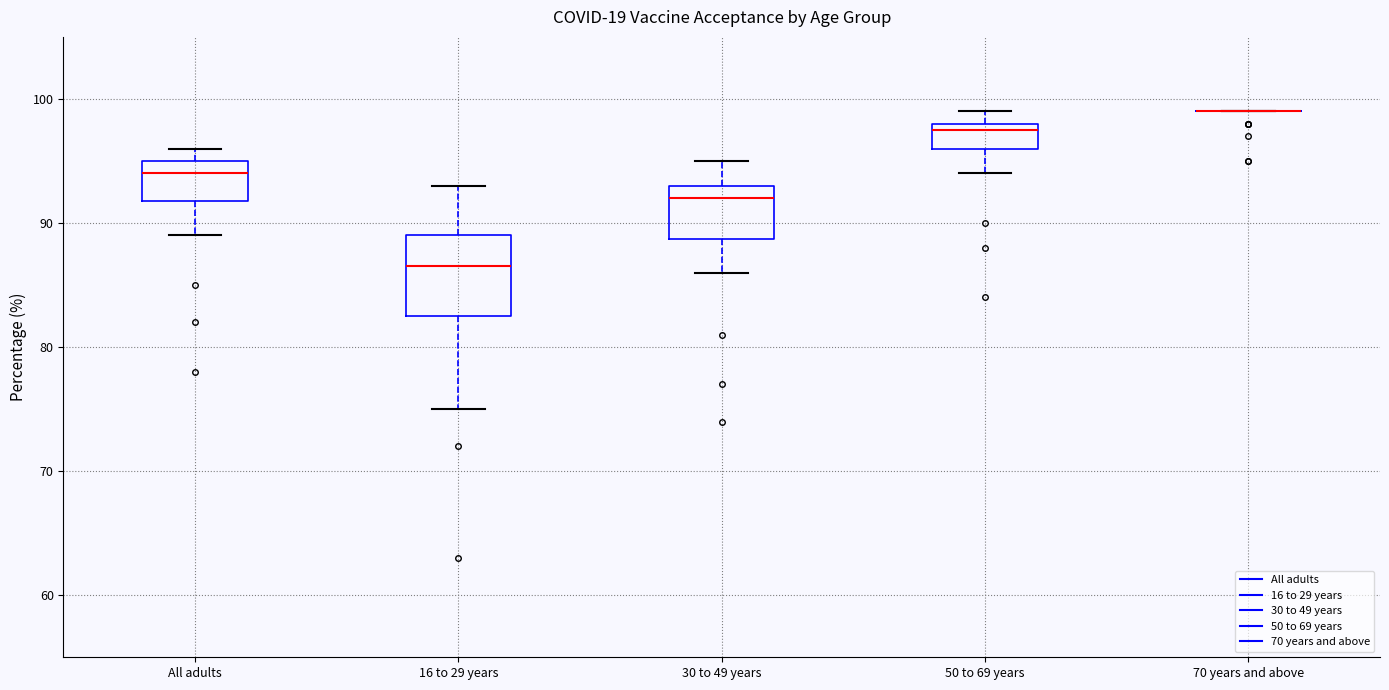

Reading left to right, read every box against the y-axis: the position of its median line, the range the box covers, and the ends of its whiskers. The values are not printed on the chart, so give them approximately, as read against the axis.

All adults: median 94, box 92 to 95, whiskers 89 to 96
16 to 29 years: median 87, box 83 to 89, whiskers 75 to 93
30 to 49 years: median 92, box 89 to 93, whiskers 86 to 95
50 to 69 years: median 98 (just below the box's upper edge), box 96 to 98, whiskers 94 to 99
70 years and above: box collapsed to a line at 99, whiskers 99 to 99